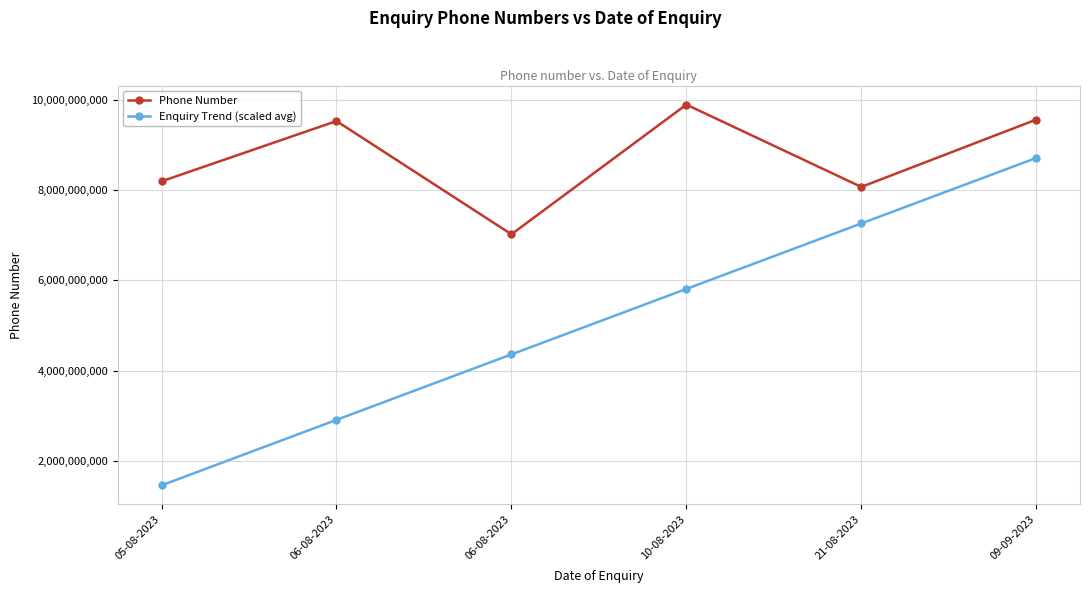

What are all the series names shown in the legend?

Phone Number, Enquiry Trend (scaled avg)